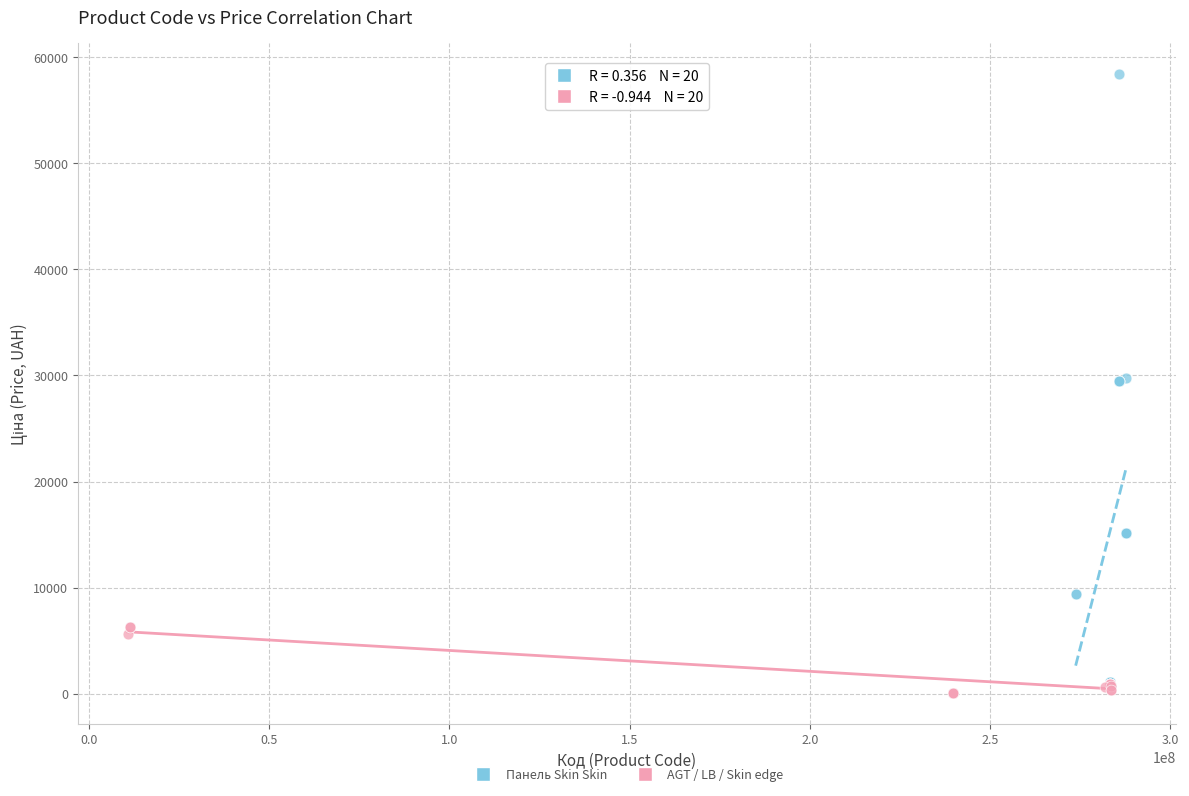

Which series contains the highest Y value?

Панель Skin Skin